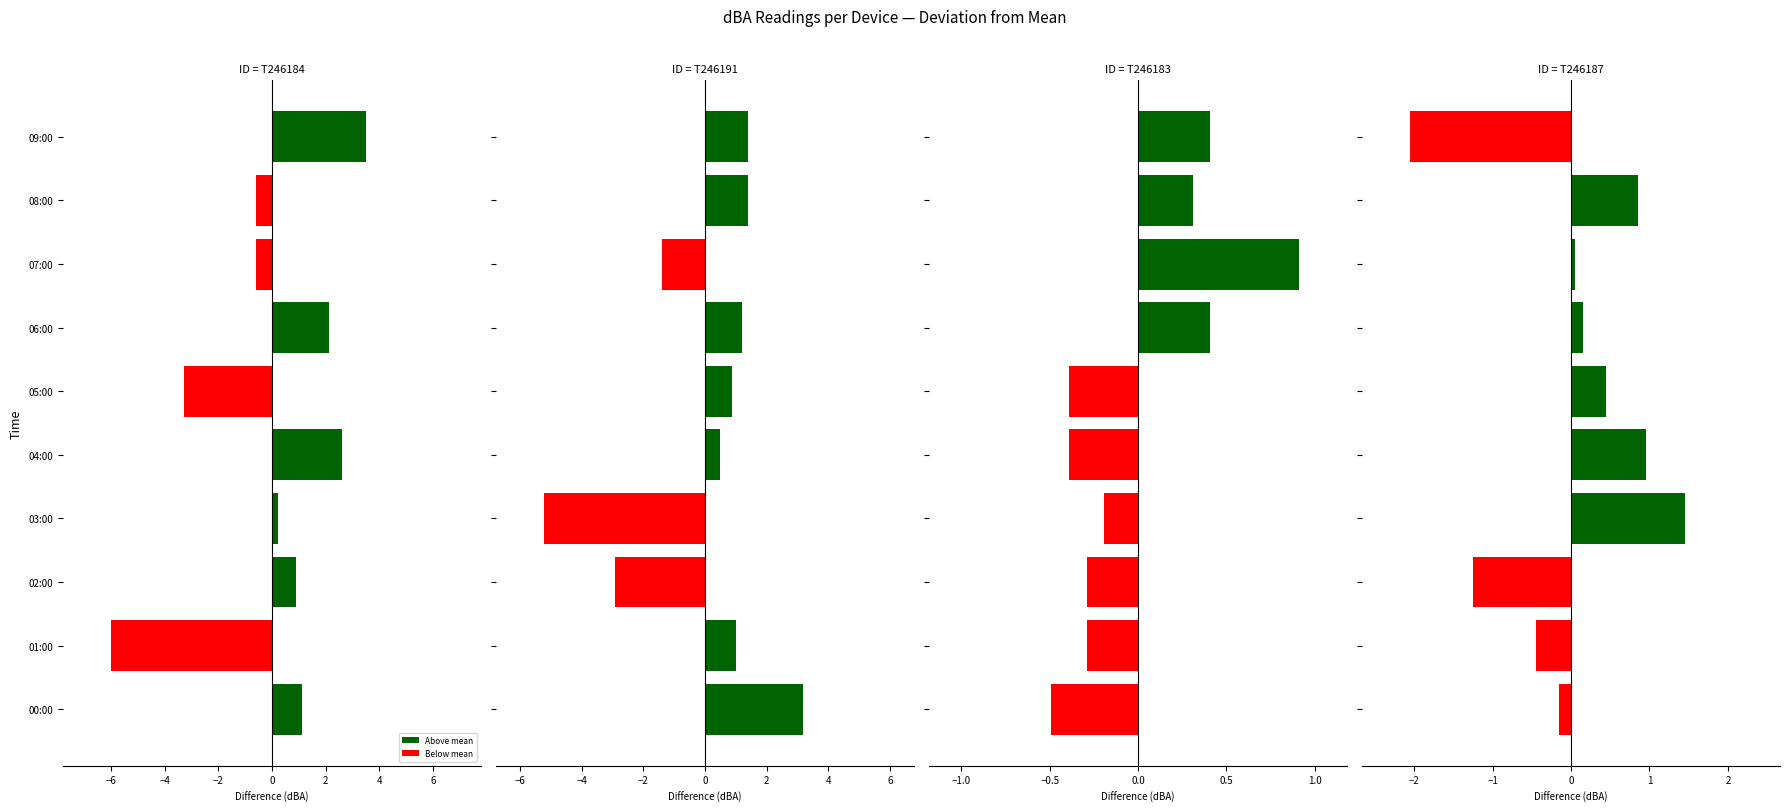

What is the label of the 2nd bar from the right?

08:00